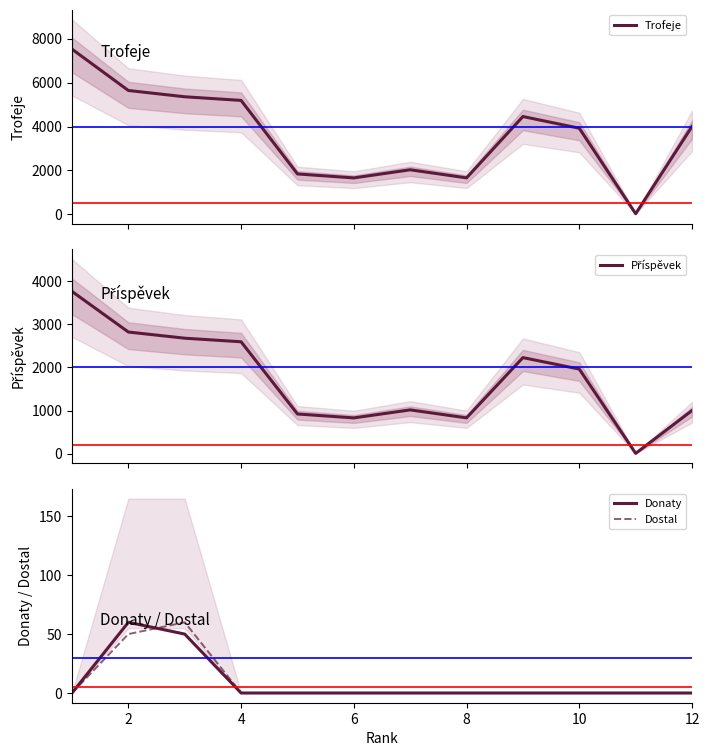

The Příspěvek series shows 2227 at 8. True or false?

True